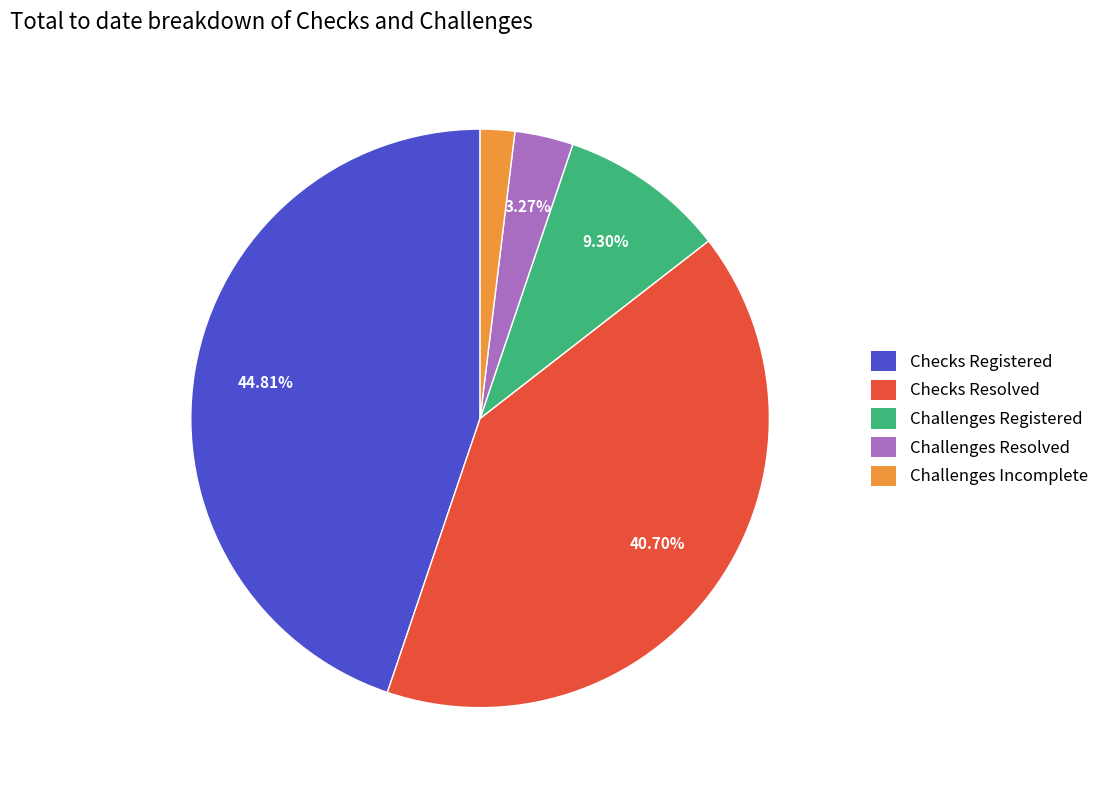

Rank the categories by value from highest to lowest.

Checks Registered, Checks Resolved, Challenges Registered, Challenges Resolved, Challenges Incomplete